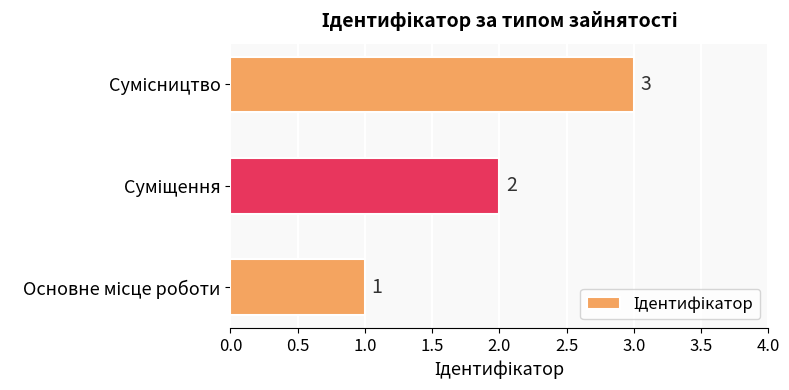

What is the maximum value shown in the chart?

3